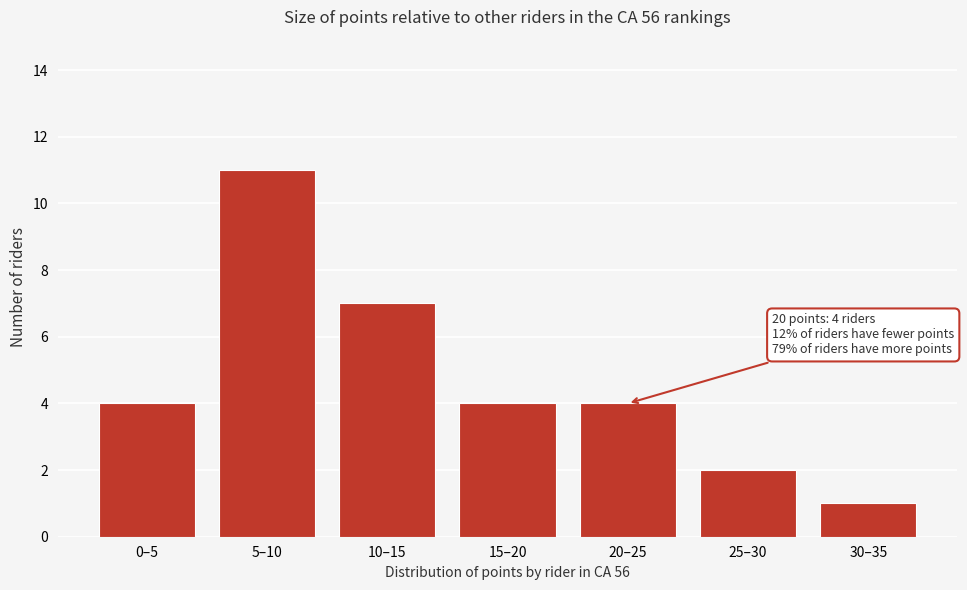

Reading left to right, extract all data points from this chart.

4	11	7	4	4	2	1